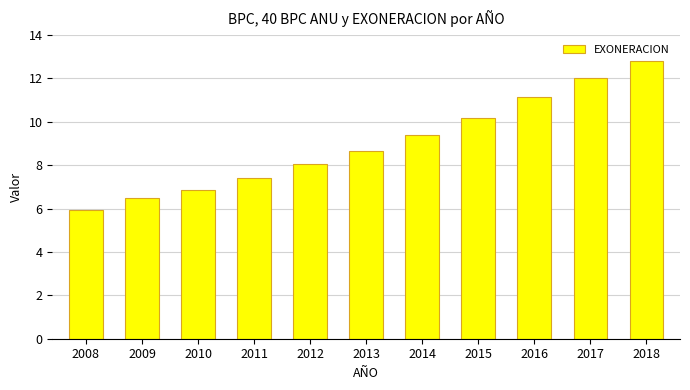

How many data points are above 8?

7